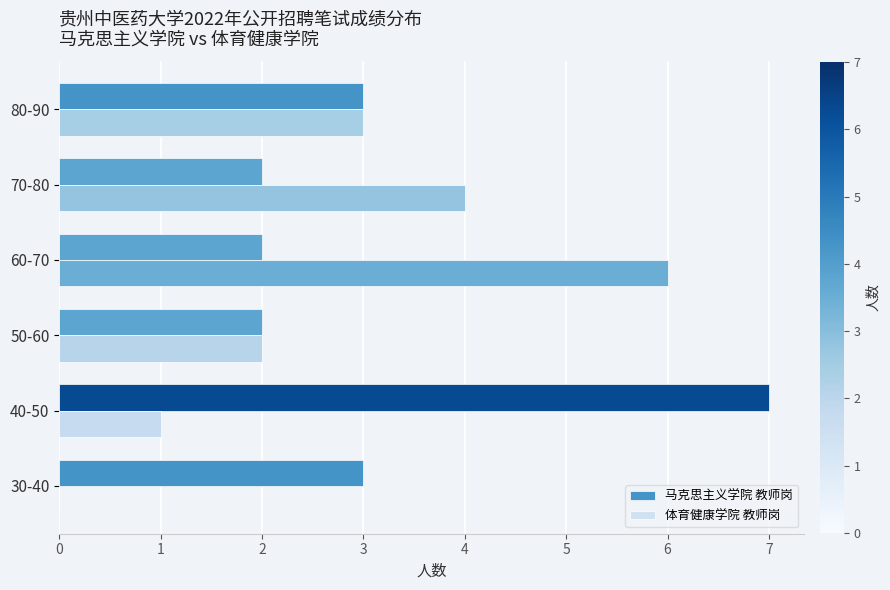

Which series has the largest total across all categories?

马克思主义学院 教师岗